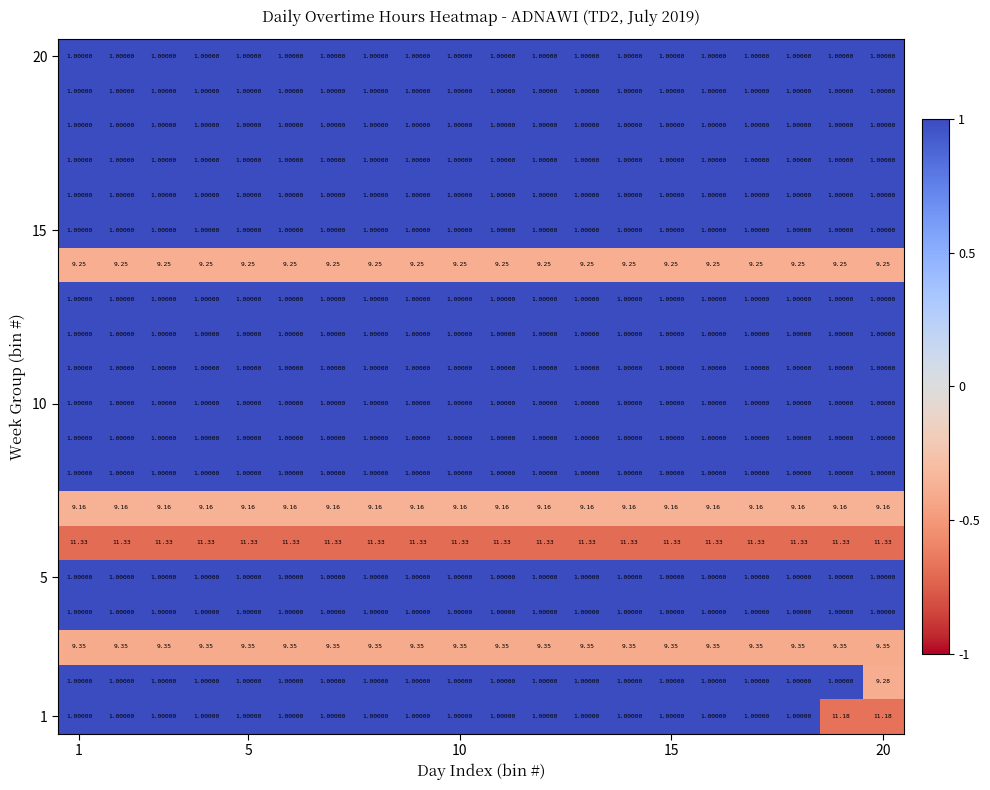

How many distinct data groups are displayed?

20